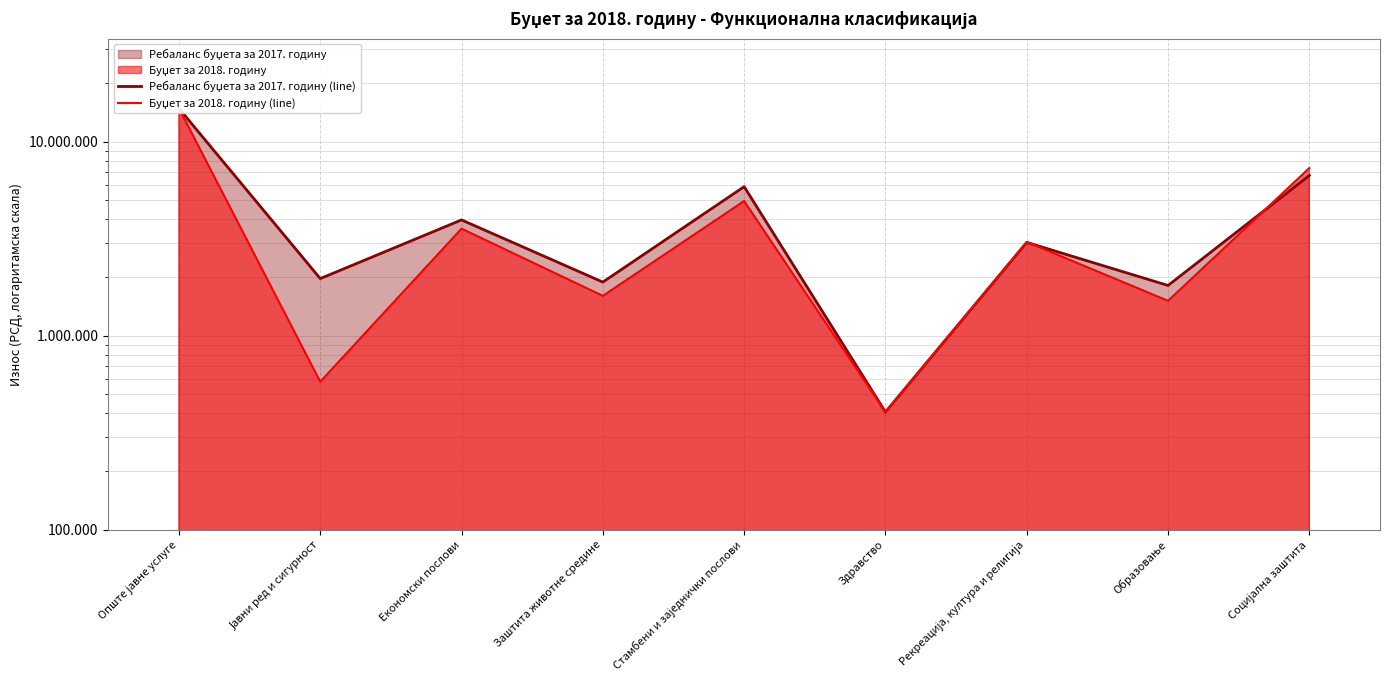

Reading left to right, transcribe all the data shown in this chart.

Ребаланс буџета за 2017. годину (line): 14872361	1973000	3958181	1892656	5874699	405000	3031153	1818486	6708620
Буџет за 2018. годину (line): 14888632	580000	3569067	1607656	4952768	405000	3047729	1515236	7327600